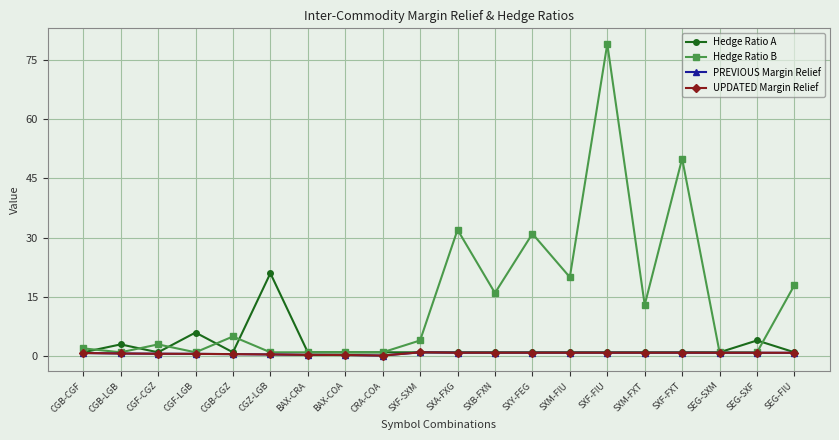

At which category does the chart reach its peak across all series?

SXF-FIU